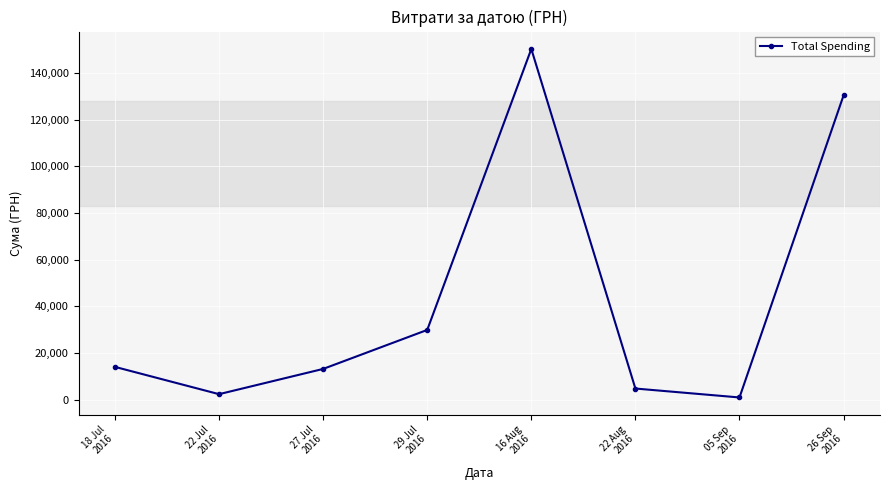

Which label corresponds to the smallest value in the chart?

05 Sep
2016